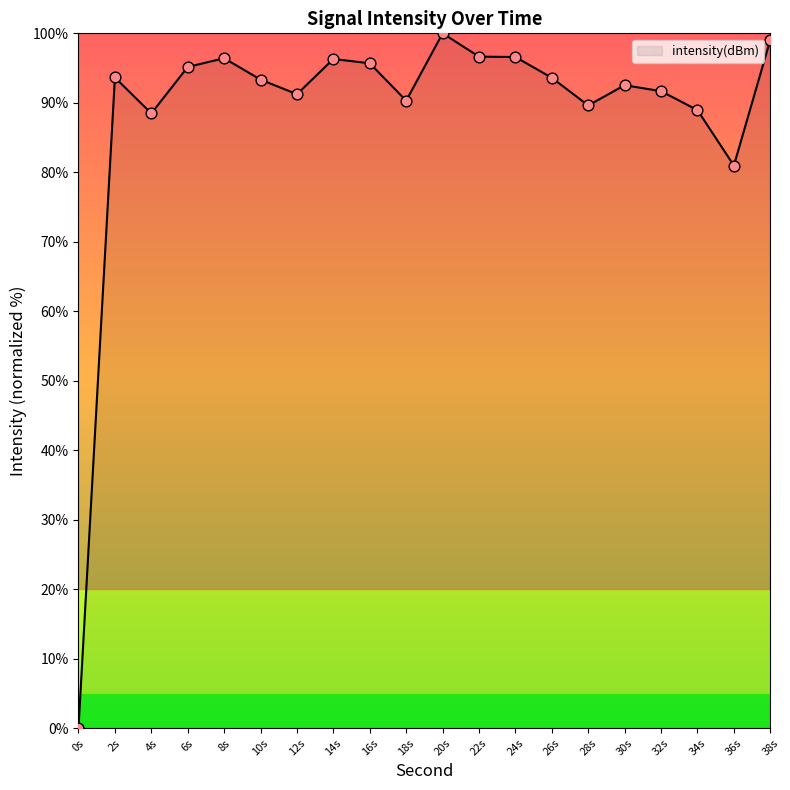

Approximately how many times larger is the value at 24s compared to 26s?

1.0